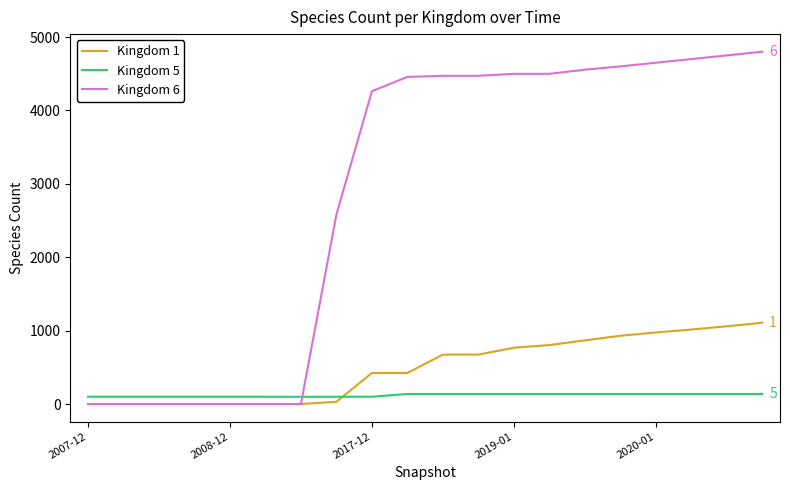

What are all the series names shown in the legend?

Kingdom 1, Kingdom 5, Kingdom 6